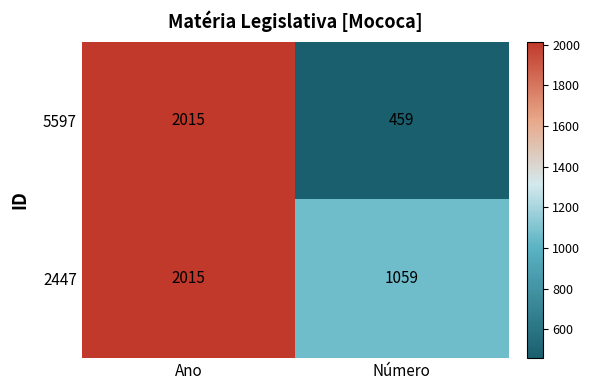

Rank the series at Número from lowest to highest value.

5597, 2447